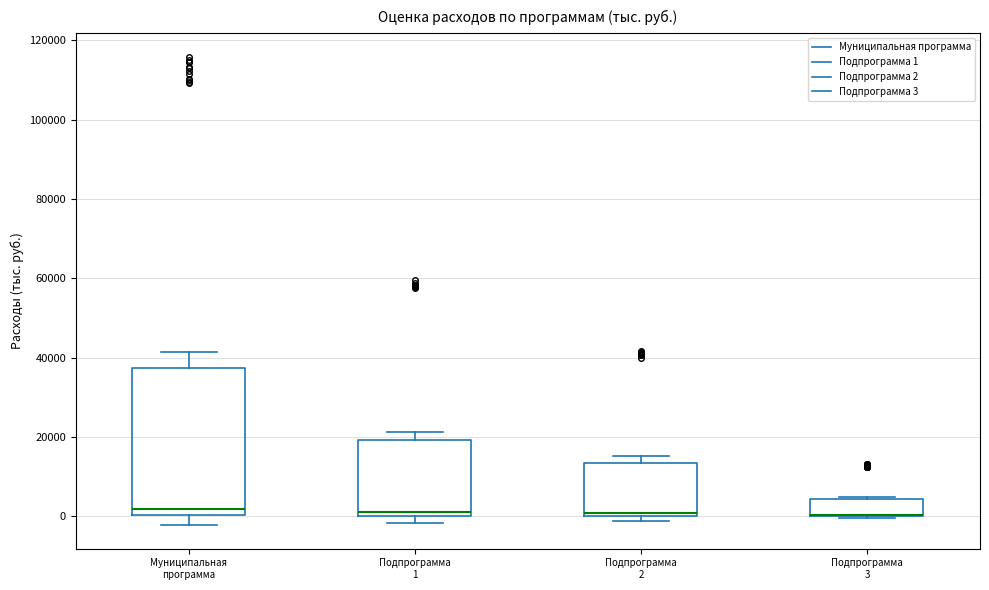

Which box is the tallest, from its lower edge to its upper edge?

Муниципальная программа